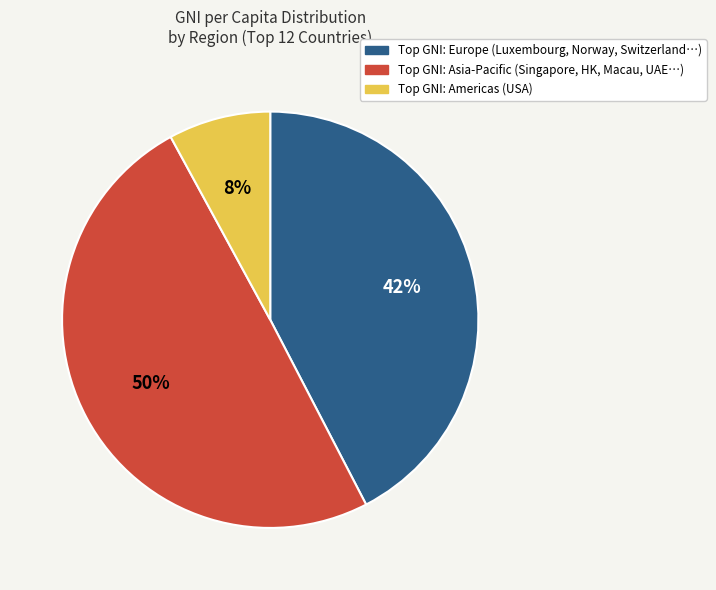

How many segments does this pie chart have?

3